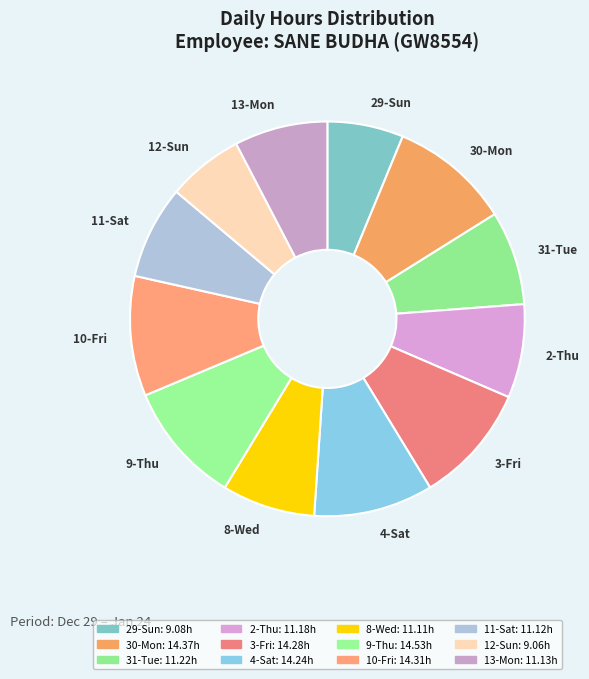

Approximately how many times larger is the value at 2-Thu compared to 30-Mon?

0.8